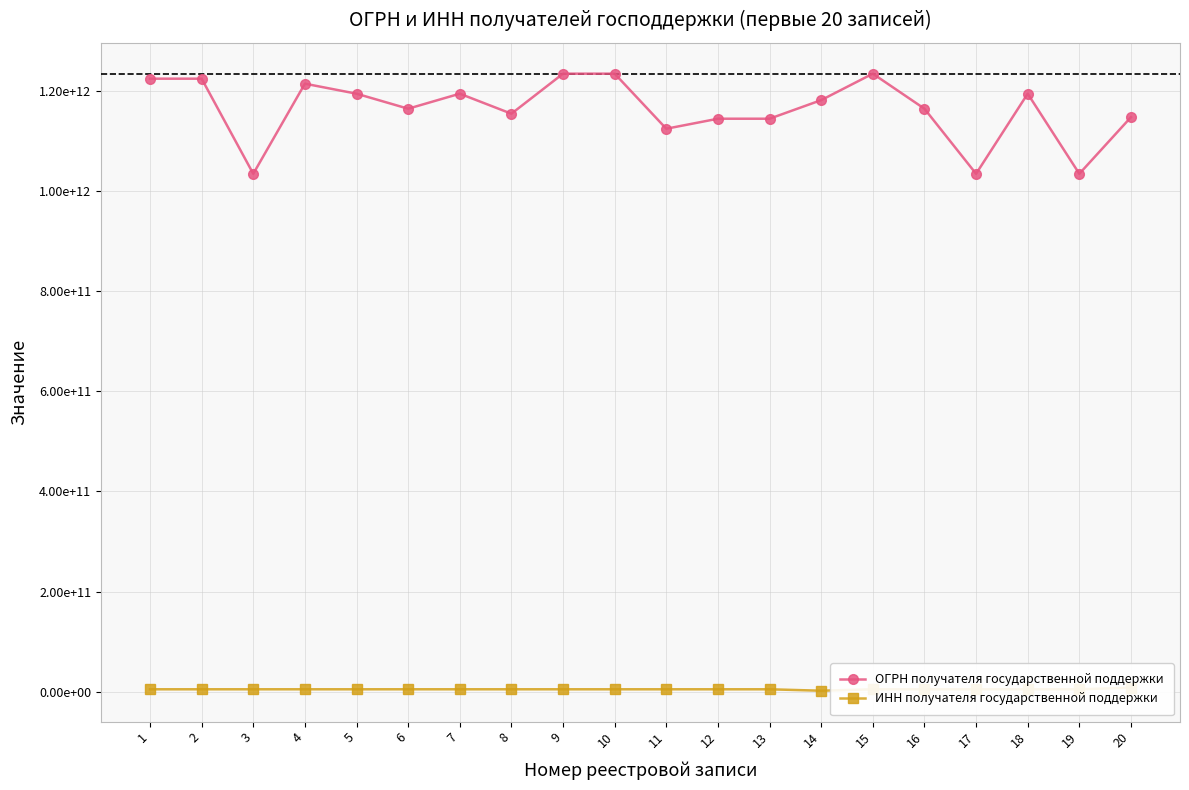

Which series has the largest range (max minus min)?

ОГРН получателя государственной поддержки